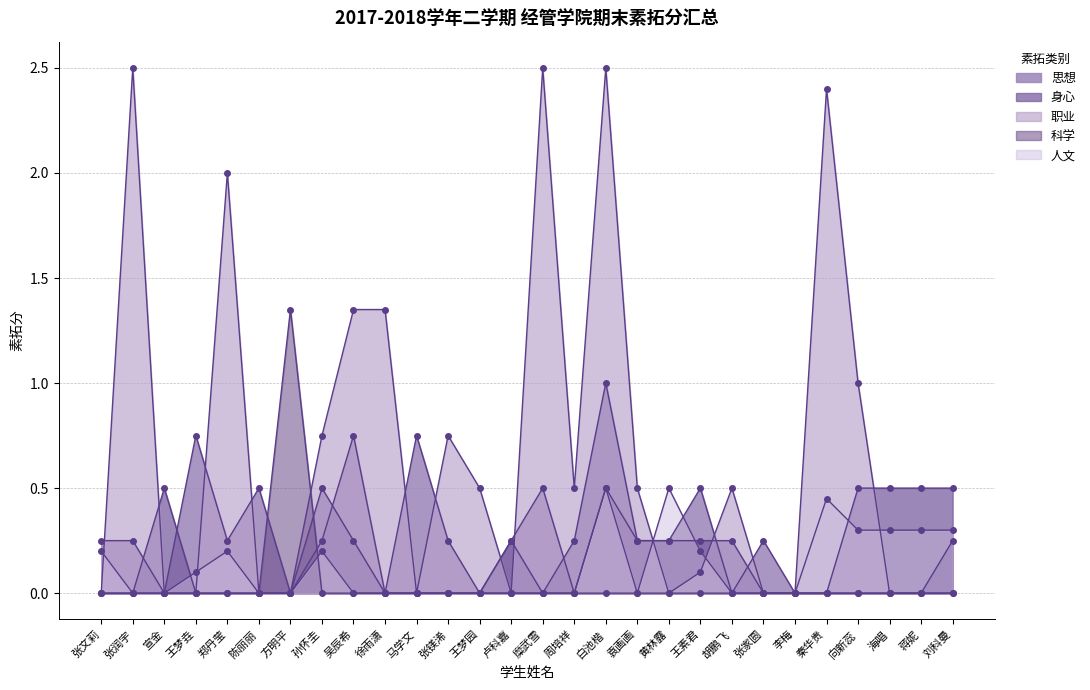

Does the chart have visible grid lines?

Yes